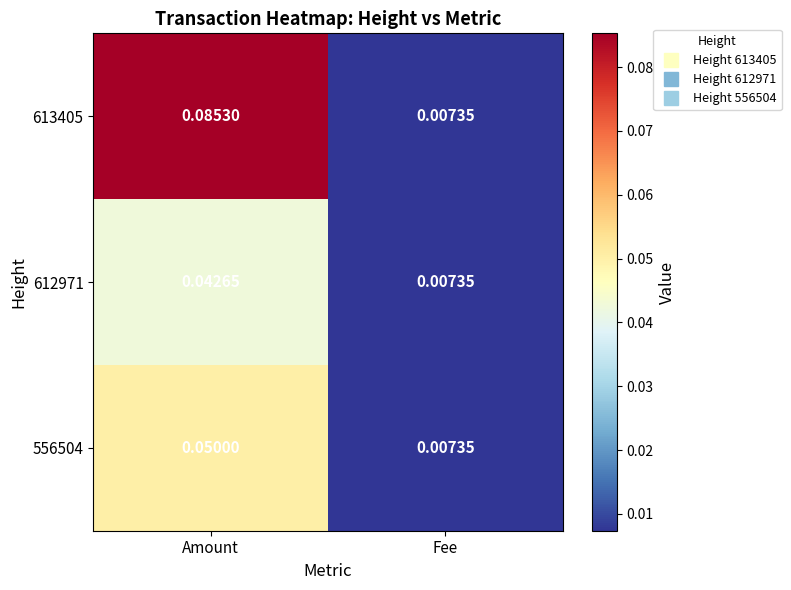

Which series has the largest range (max minus min)?

613405